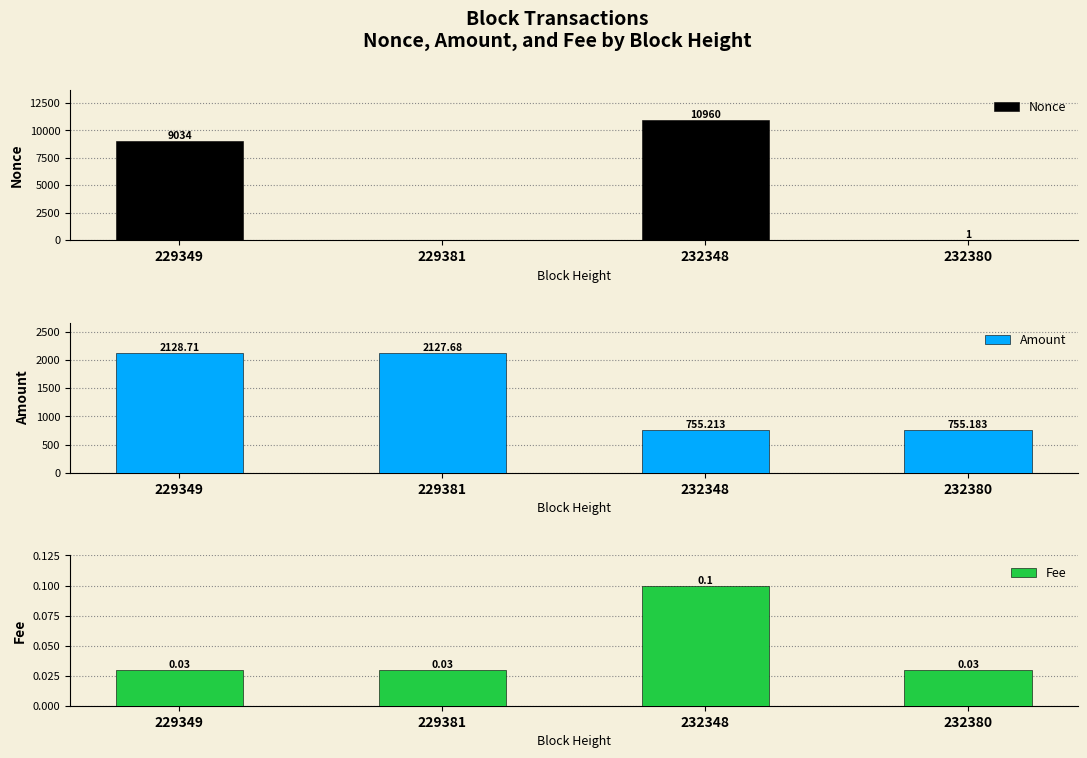

What is the difference between the maximum and minimum values in the Amount series?

1373.5